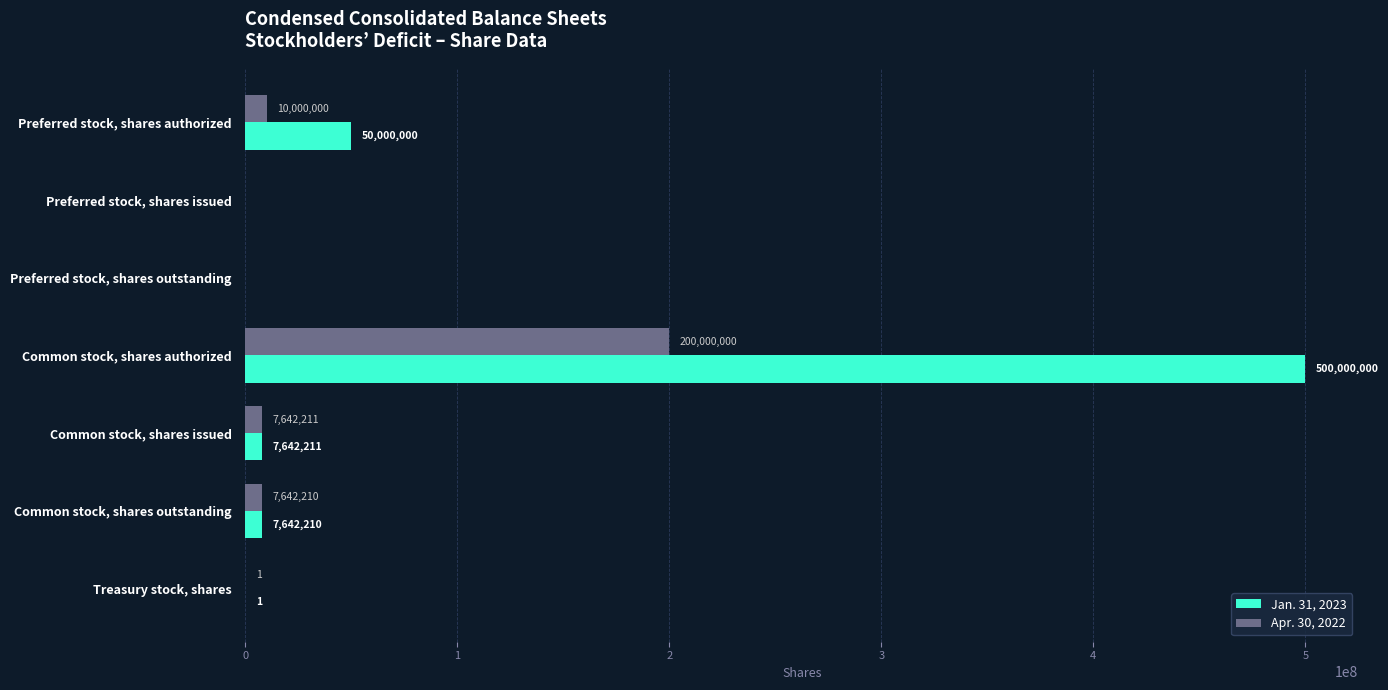

Which series has the largest range (max minus min)?

Jan. 31, 2023